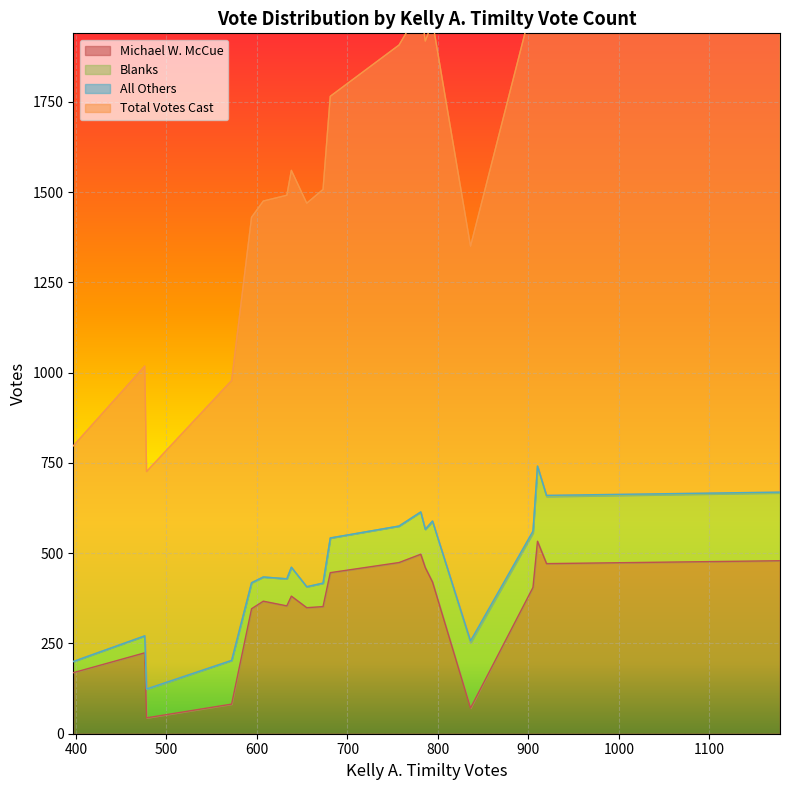

What is the minimum value for Michael W. McCue?

44